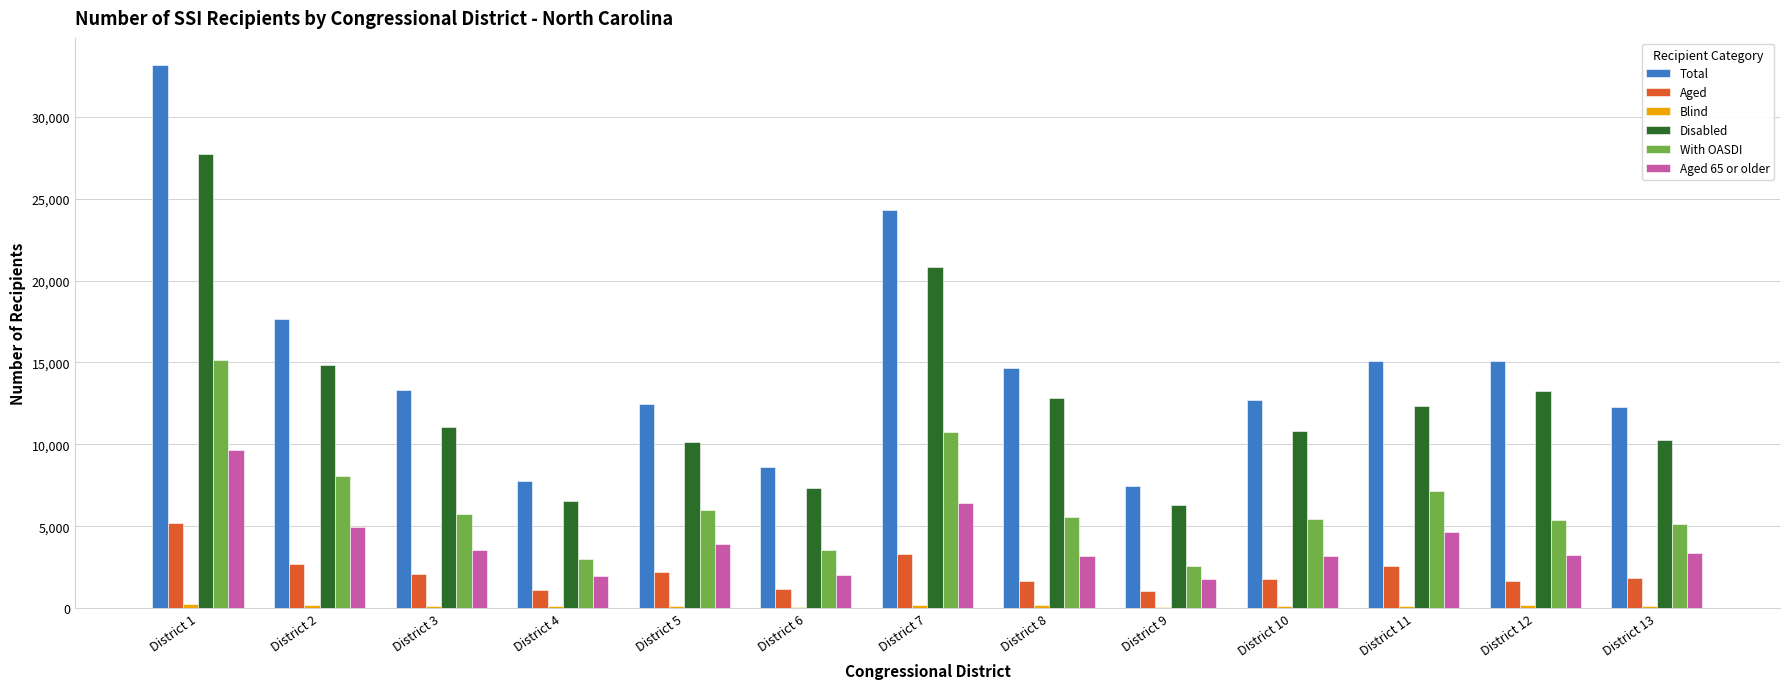

Where is Disabled nearest to the value 17020?

District 2